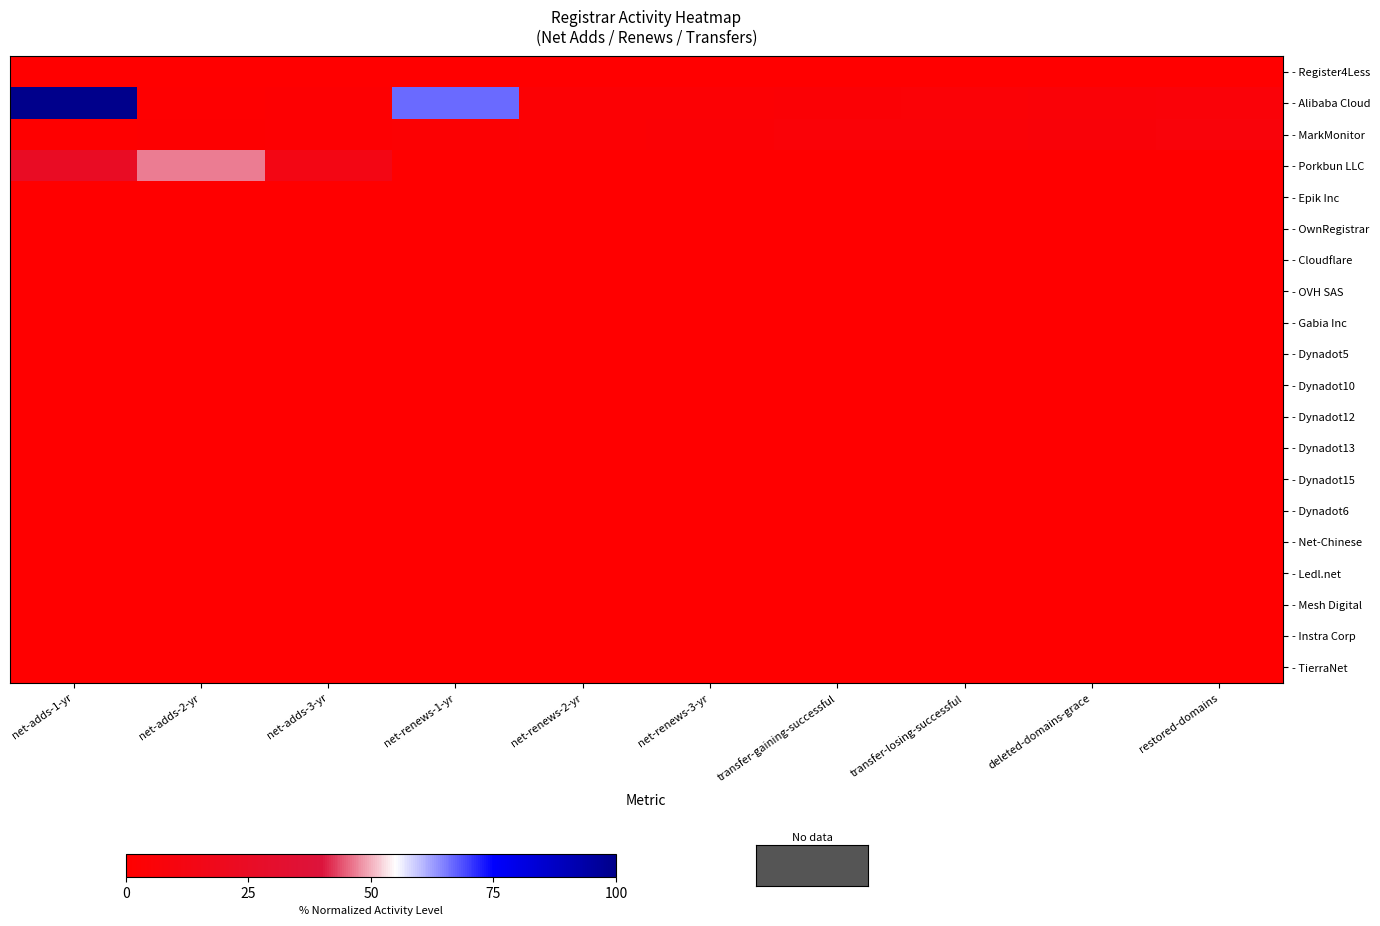

At which category does the chart reach its minimum across all series?

net-adds-1-yr